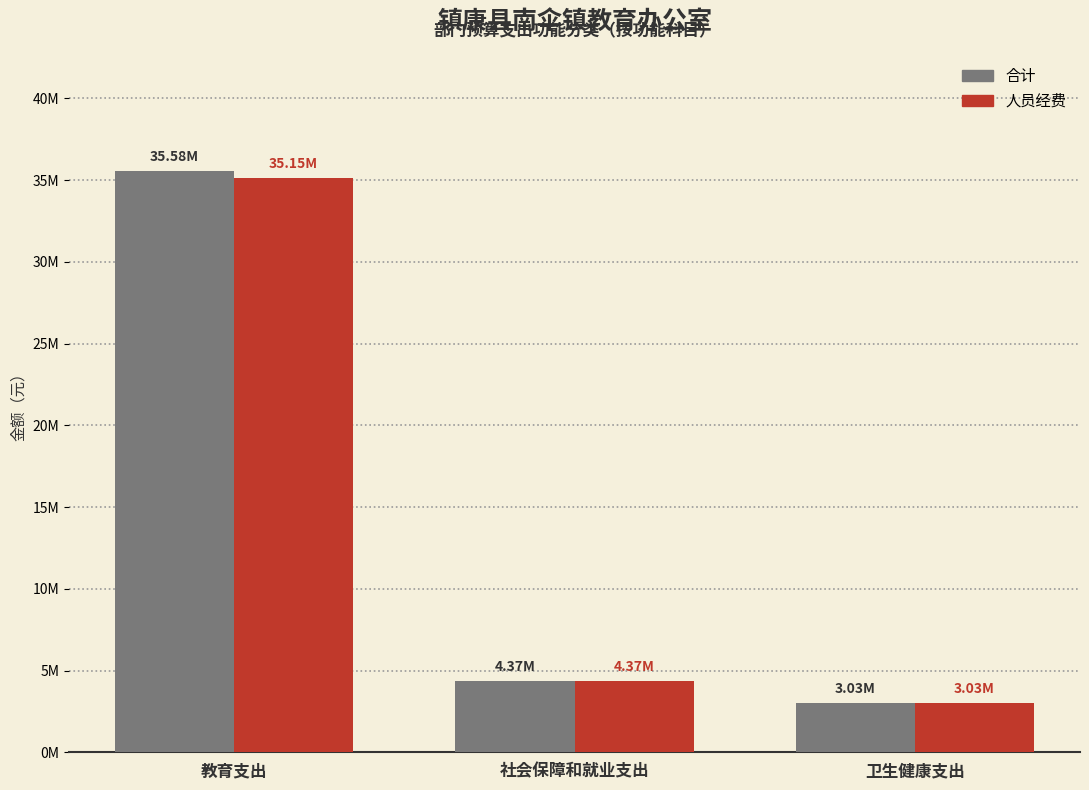

Does the chart contain any negative values?

No